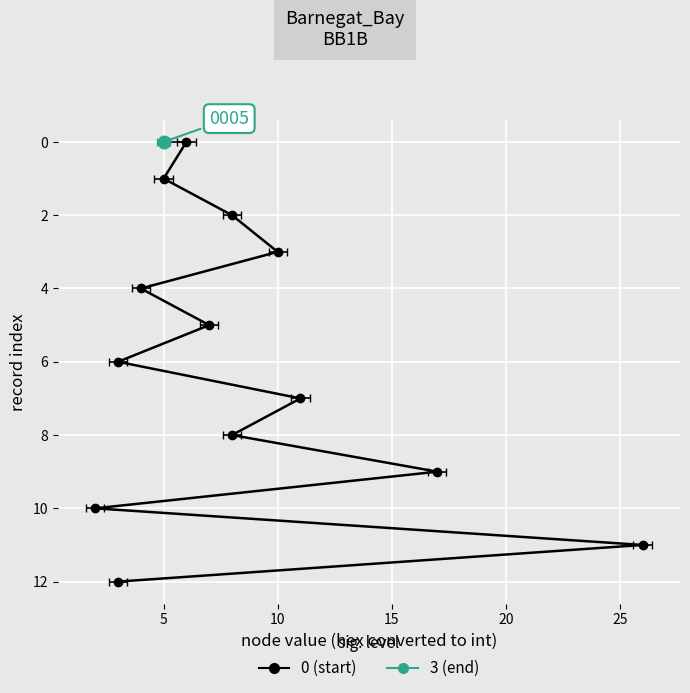

True or false: the data has more than 2 interior local peaks.

False